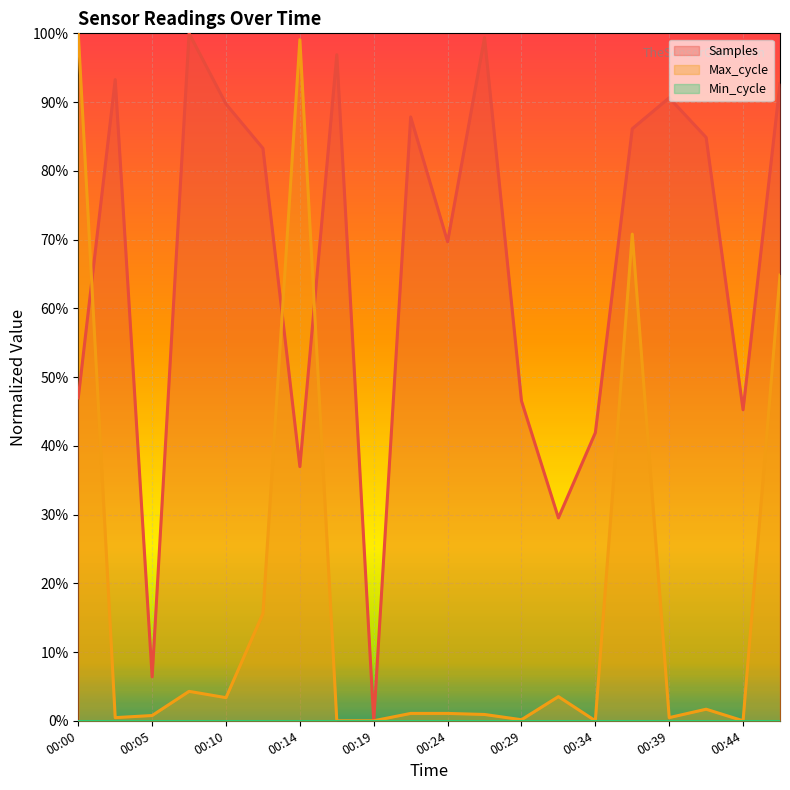

What is the difference between the maximum and minimum values in the Samples series?

1.0